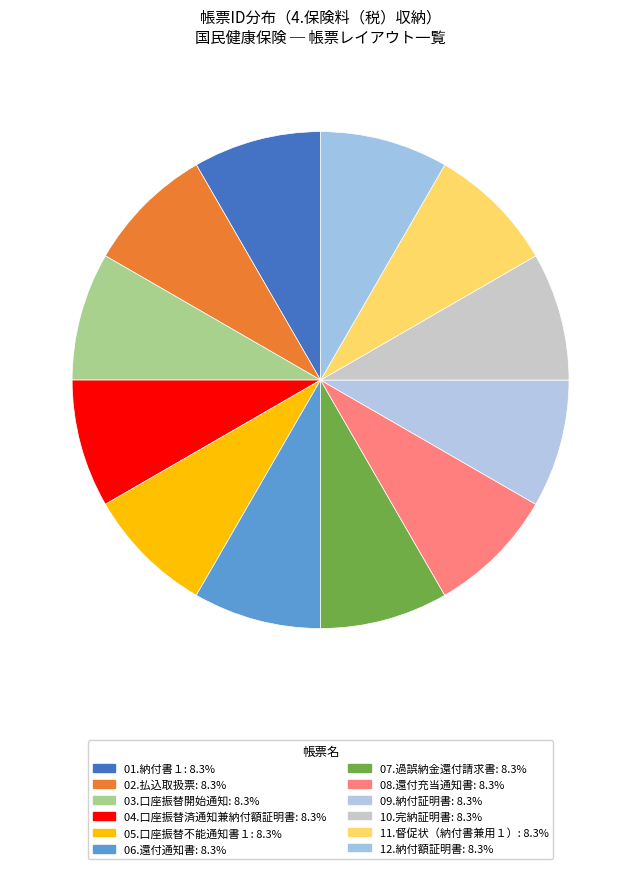

Is it true that 07.過誤納金還付請求書 is 19% of the pie?

False